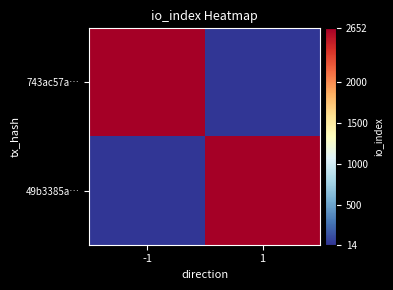

How many data points does each series have?

2